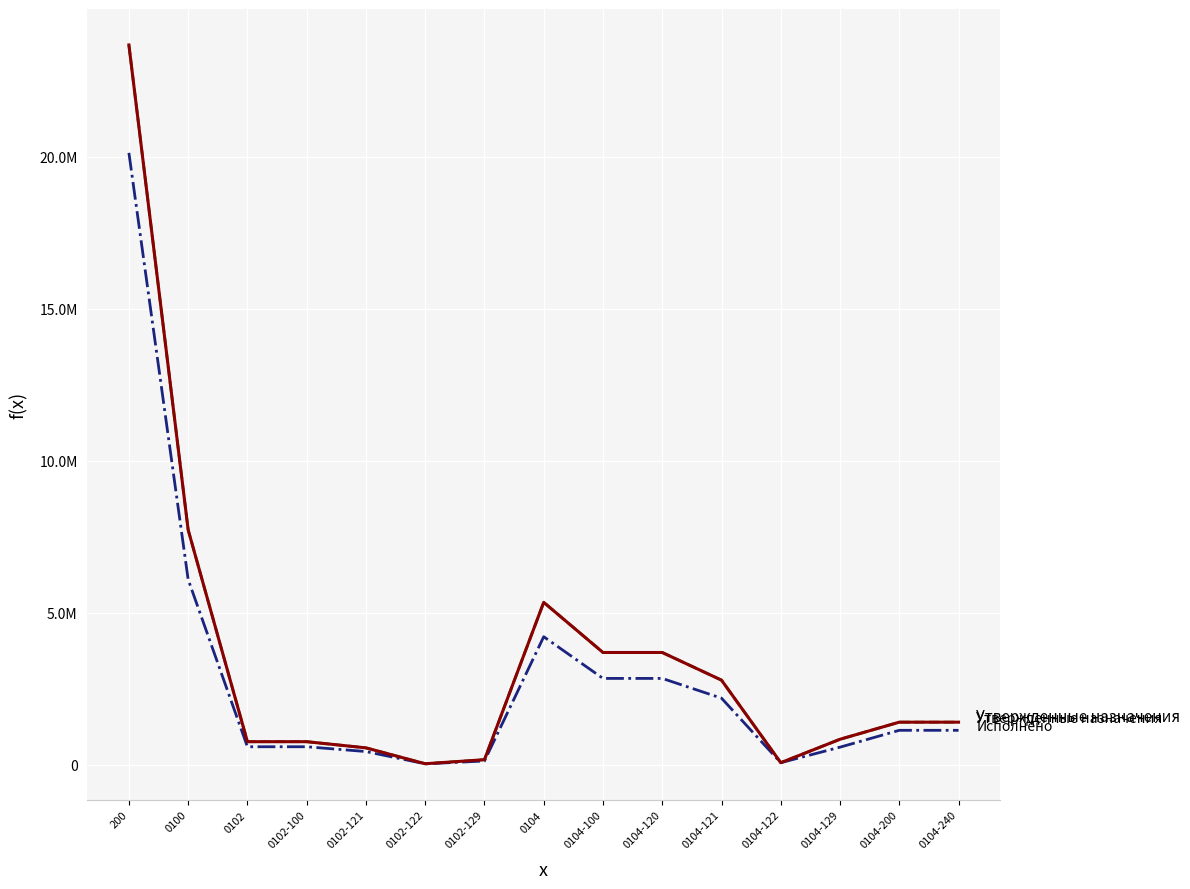

Reading right to left, transcribe all the data shown in this chart.

Утвержденные назначения (конс. бюджет): 1402600.0	1402600.0	840200.0	69700.0	2785100.0	3695000.0	3695000.0	5344600.0	168200.0	35000.0	557300.0	760500.0	760500.0	7730700.0	23681700.0
Утвержденные назначения (бюджет субъекта): 1402600.0	1402600.0	840200.0	69700.0	2785100.0	3695000.0	3695000.0	5344600.0	168200.0	35000.0	557300.0	760500.0	760500.0	7730700.0	23681700.0
Исполнено (конс. бюджет): 1134756.5	1134756.5	580080.6	69681.7	2192200.2	2841962.6	2841962.6	4213717.1	125492.5	32037.2	436252.4	593782.2	593782.2	6095703.6	20131943.0